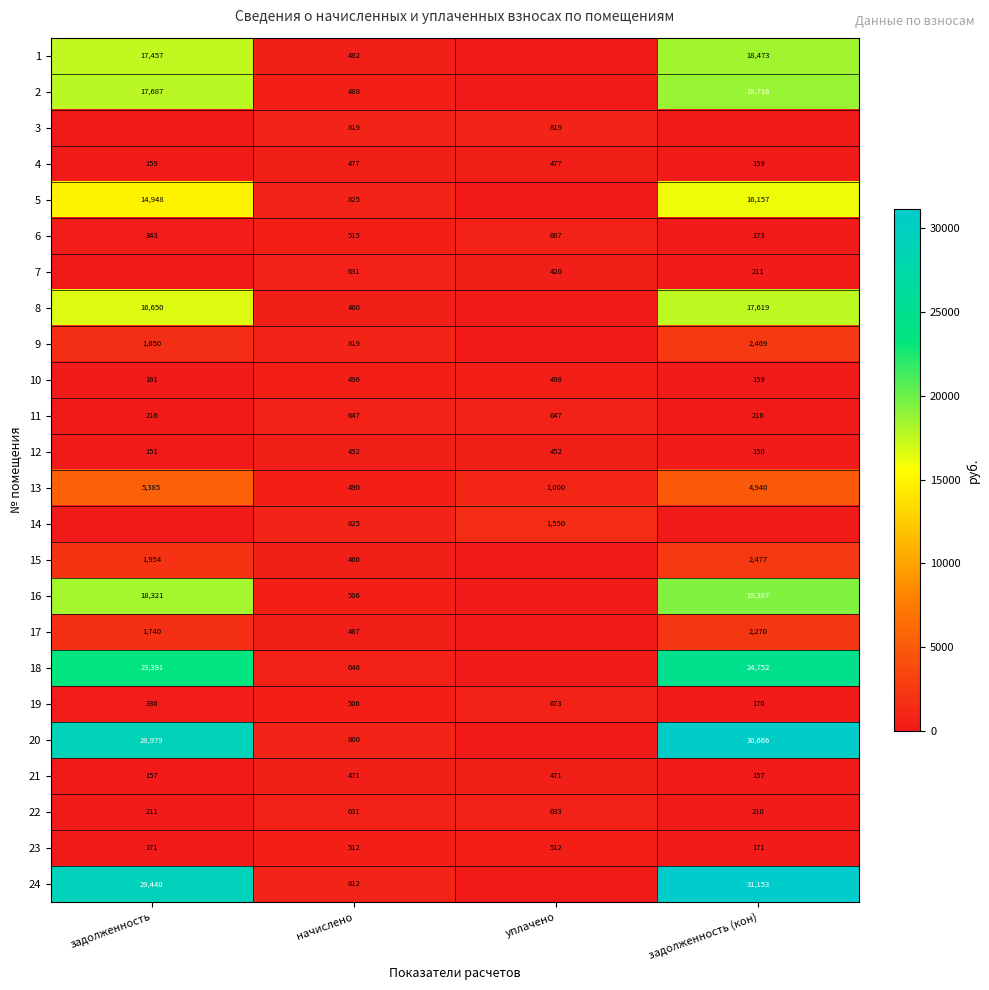

How many 21 values are between 157 and 471?

4